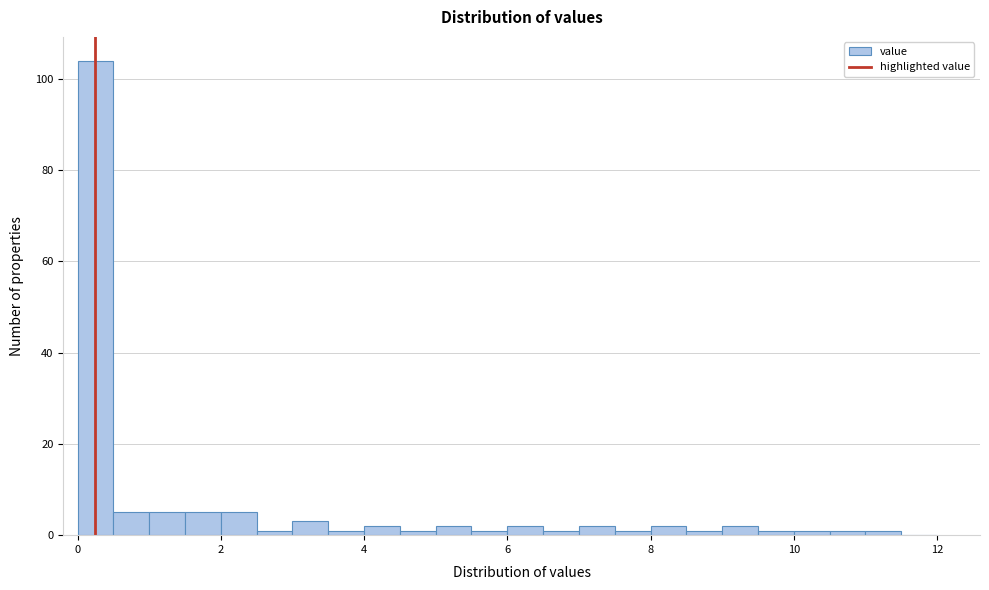

Read against the x-axis, roughly where is the centre of the tallest bar?

0.2